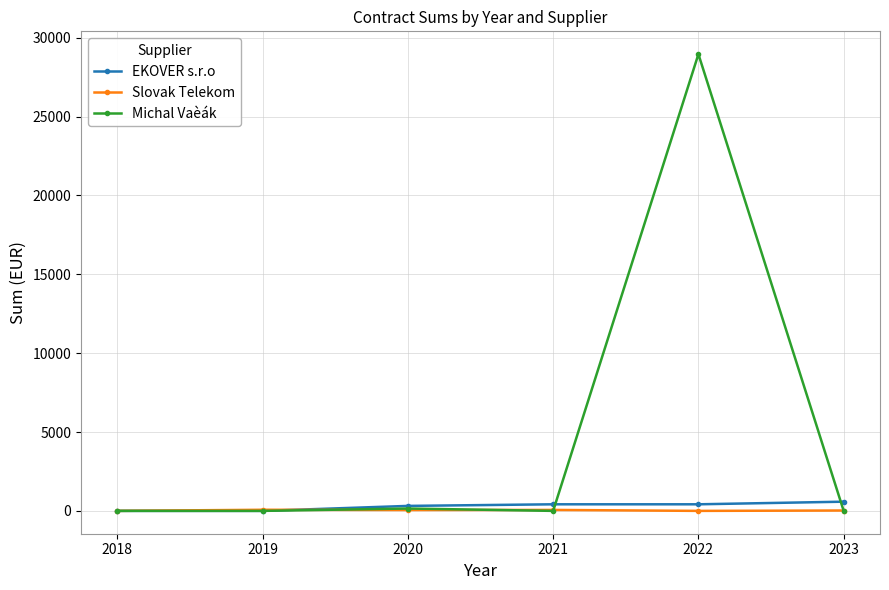

How many lines are shown in the chart?

3